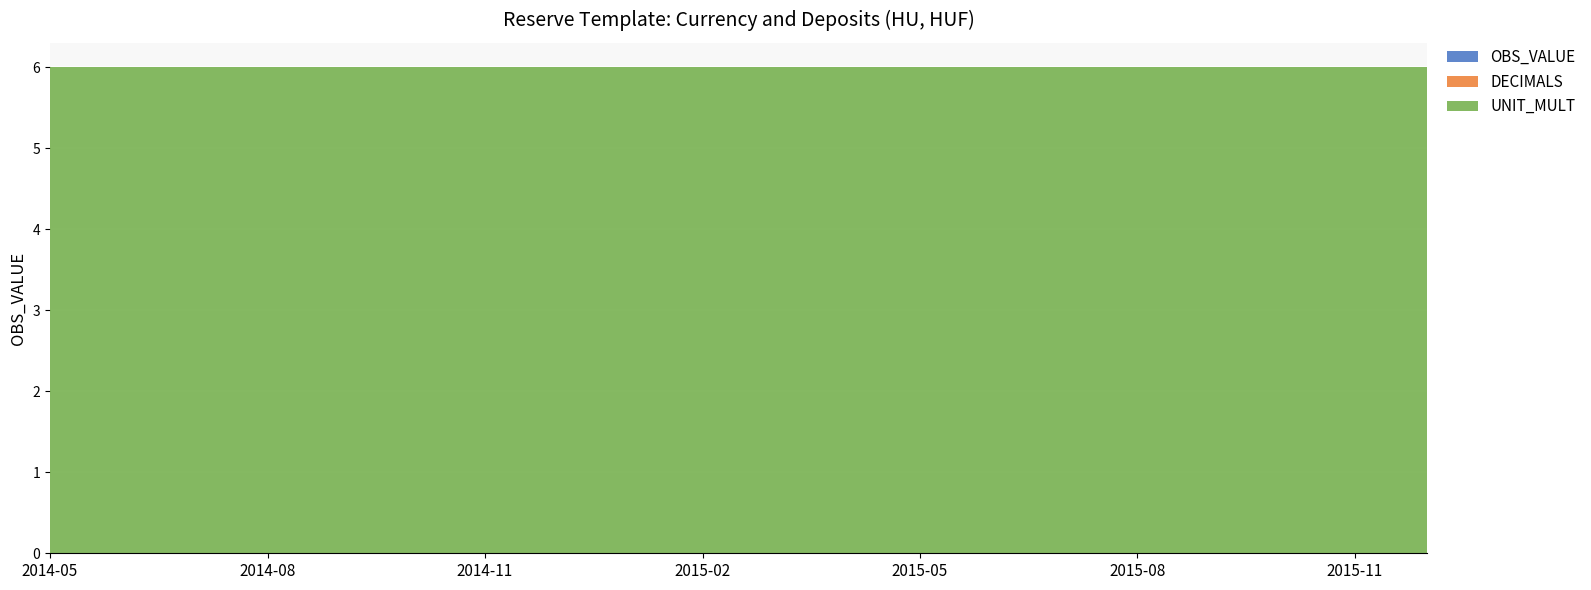

Reading left to right, what are all the values shown in this chart?

OBS_VALUE: 2014-05=0	2014-06=0	2014-07=0	2014-08=0	2014-09=0	2014-10=0	2014-11=0	2014-12=0	2015-01=0	2015-02=0	2015-03=0	2015-04=0	2015-05=0	2015-06=0	2015-07=0	2015-08=0	2015-09=0	2015-10=0	2015-11=0	2015-12=0
DECIMALS: 2014-05=0	2014-06=0	2014-07=0	2014-08=0	2014-09=0	2014-10=0	2014-11=0	2014-12=0	2015-01=0	2015-02=0	2015-03=0	2015-04=0	2015-05=0	2015-06=0	2015-07=0	2015-08=0	2015-09=0	2015-10=0	2015-11=0	2015-12=0
UNIT_MULT: 2014-05=6	2014-06=6	2014-07=6	2014-08=6	2014-09=6	2014-10=6	2014-11=6	2014-12=6	2015-01=6	2015-02=6	2015-03=6	2015-04=6	2015-05=6	2015-06=6	2015-07=6	2015-08=6	2015-09=6	2015-10=6	2015-11=6	2015-12=6